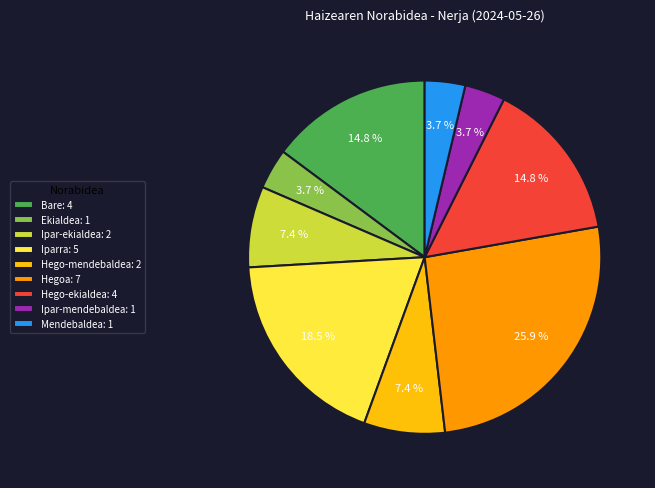

Is Ekialdea: 1 the majority of the pie?

No